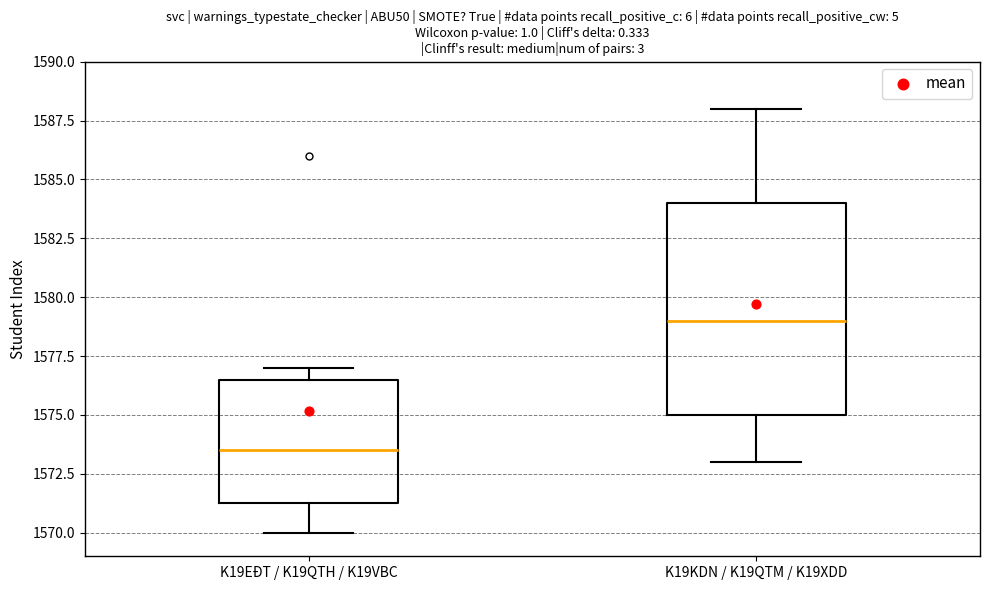

Where is the upper edge of the box for K19KDN / K19QTM / K19XDD on the y-axis? The values are not printed on the chart, so give them approximately, as read against the axis.

1584.0